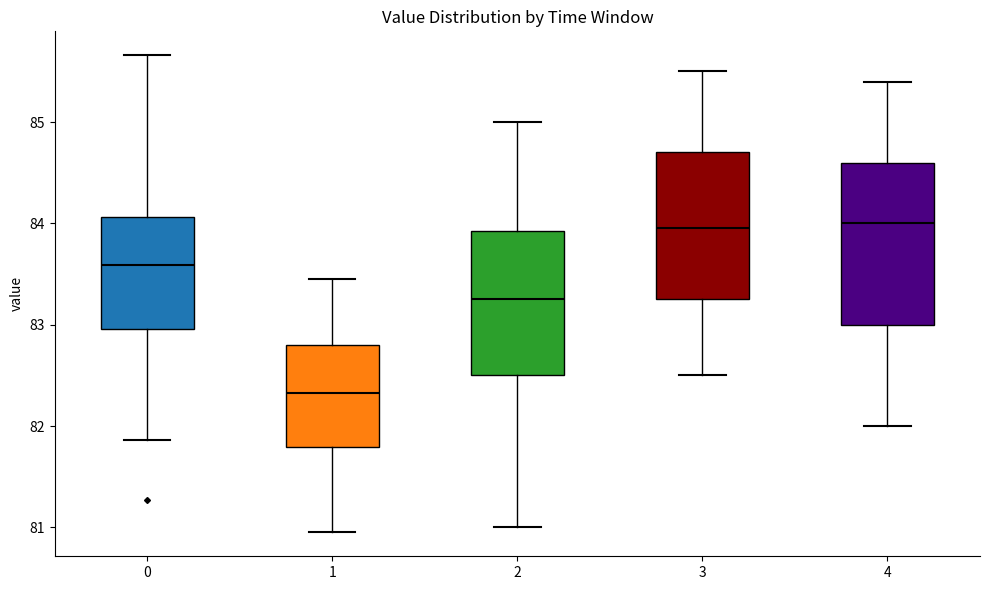

Where does the upper whisker of the box at x = 4 end on the y-axis? The values are not printed on the chart, so give them approximately, as read against the axis.

85.4